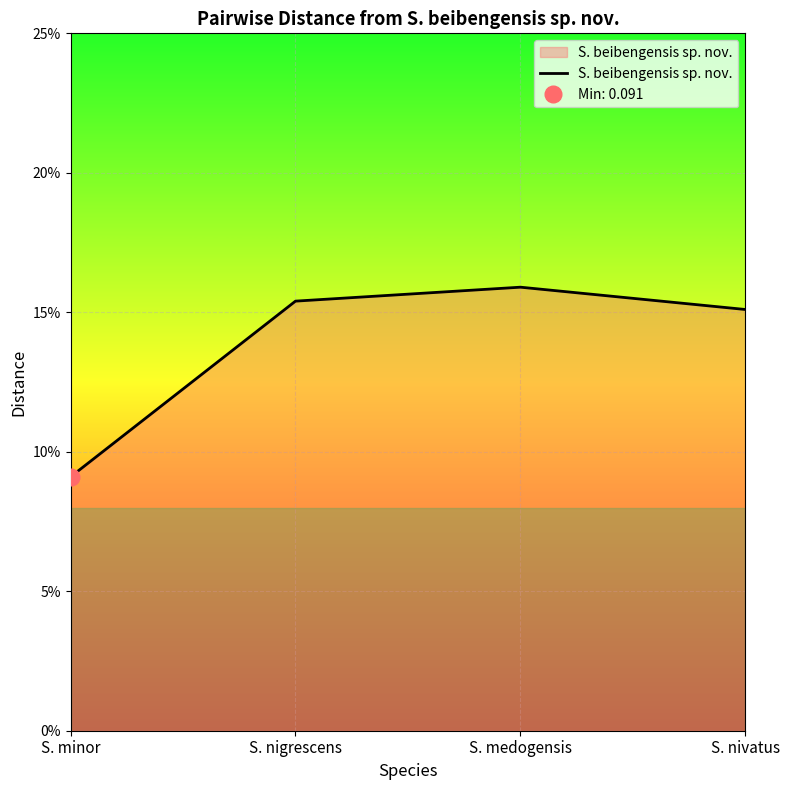

What position from the right is S. medogensis?

2